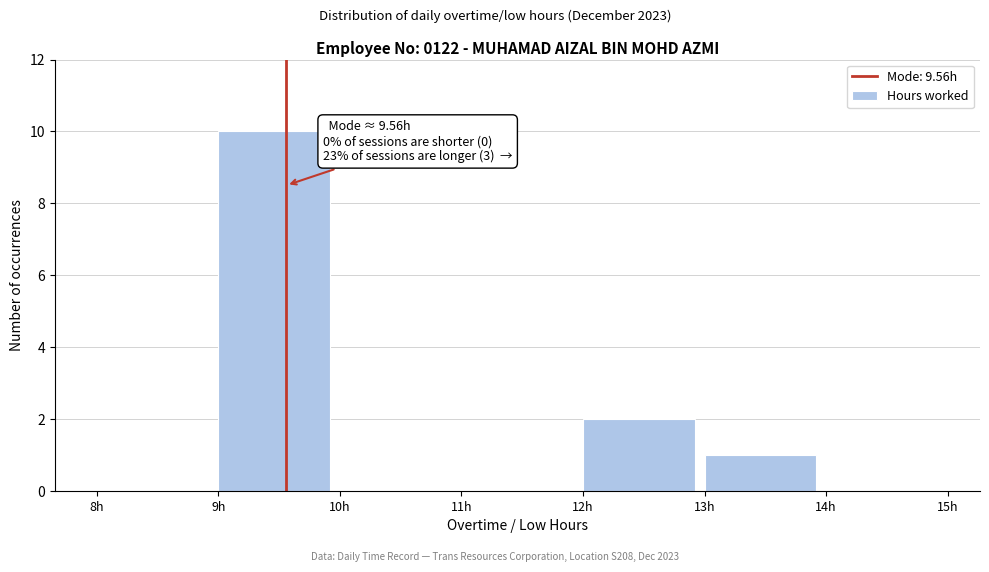

Which range on the x-axis has the tallest bar?

9 to 10